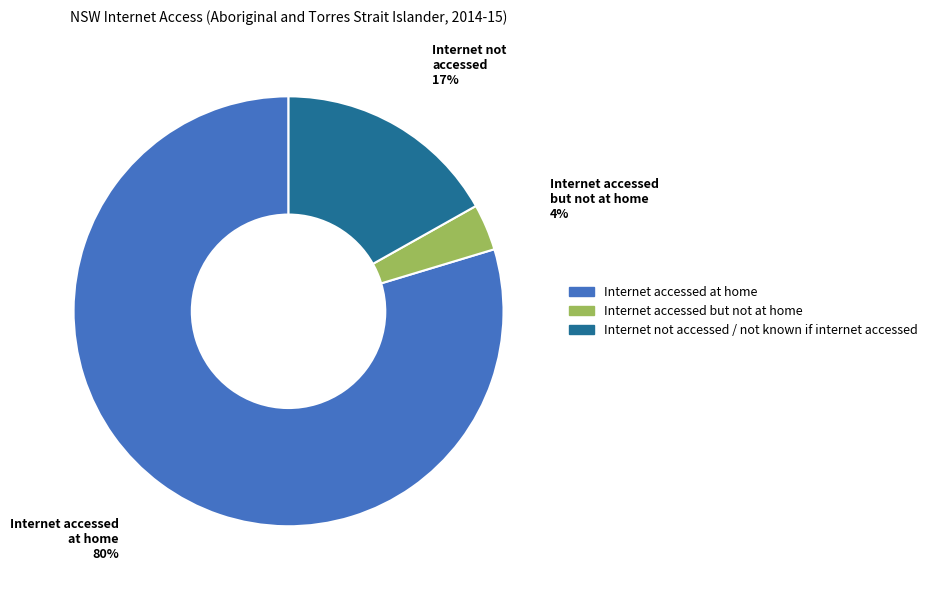

Rank the categories by value from highest to lowest.

Internet accessed at home, Internet not accessed / not known if internet accessed, Internet accessed but not at home